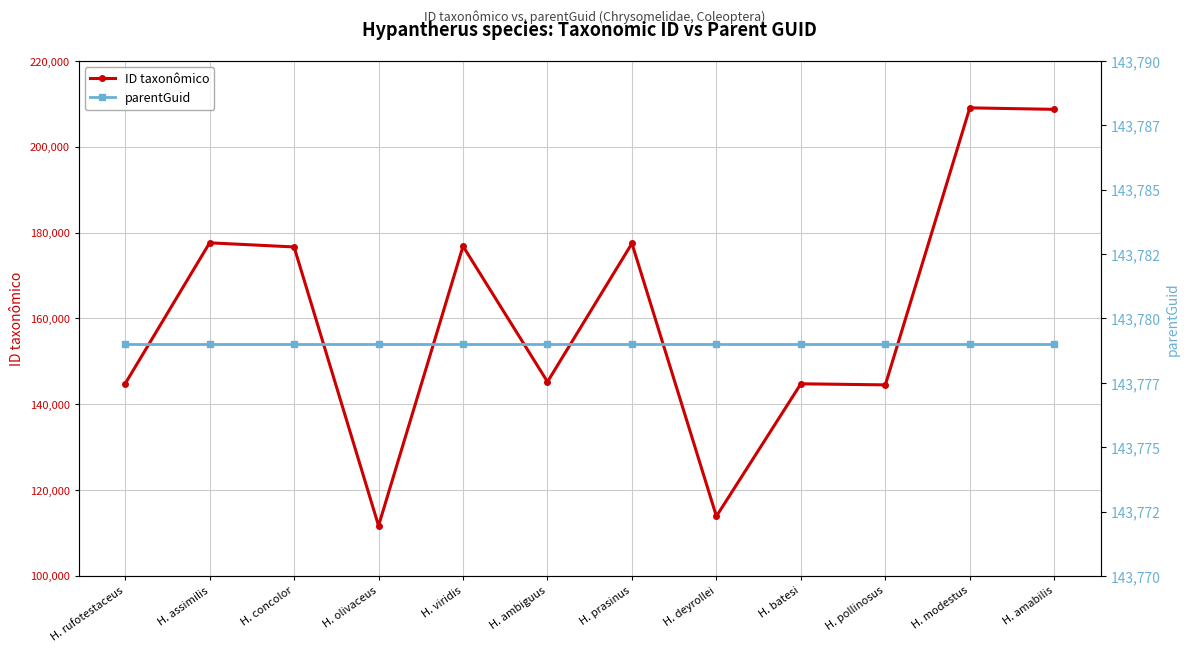

Reading left to right, extract all data points from this chart.

ID taxonômico: H. rufotestaceus=144785	H. assimilis=177622	H. concolor=176662	H. olivaceus=111689	H. viridis=176833	H. ambiguus=145237	H. prasinus=177489	H. deyrollei=113892	H. batesi=144769	H. pollinosus=144514	H. modestus=209081	H. amabilis=208732
parentGuid: H. rufotestaceus=143779	H. assimilis=143779	H. concolor=143779	H. olivaceus=143779	H. viridis=143779	H. ambiguus=143779	H. prasinus=143779	H. deyrollei=143779	H. batesi=143779	H. pollinosus=143779	H. modestus=143779	H. amabilis=143779